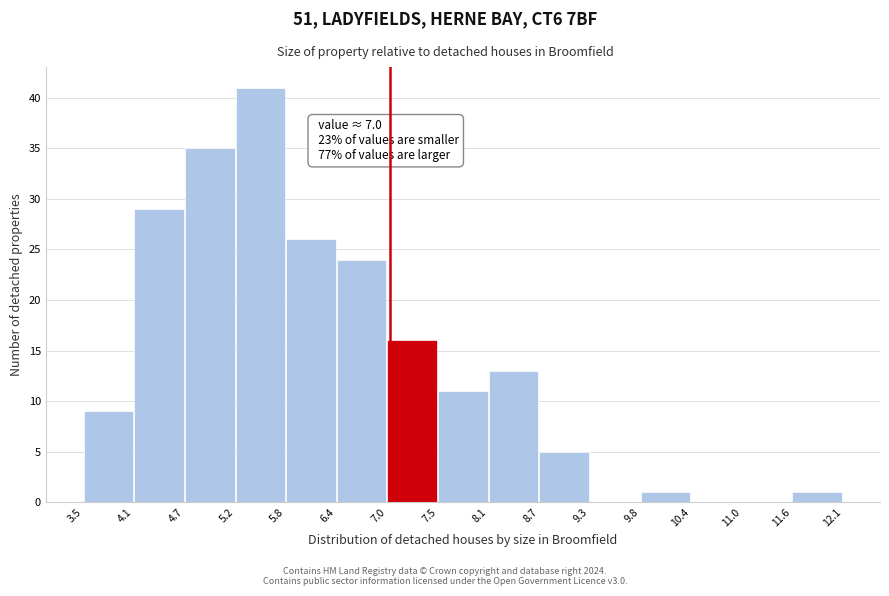

Over which range of the x-axis is the bar tallest?

5.2 to 5.8